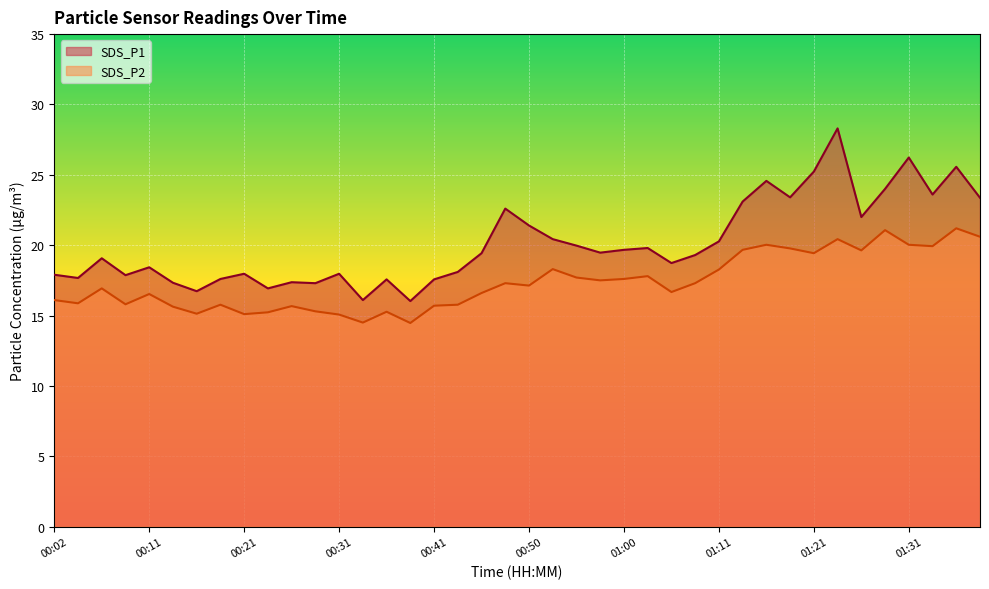

The SDS_P2 series shows 15.3 at 00:36. True or false?

True